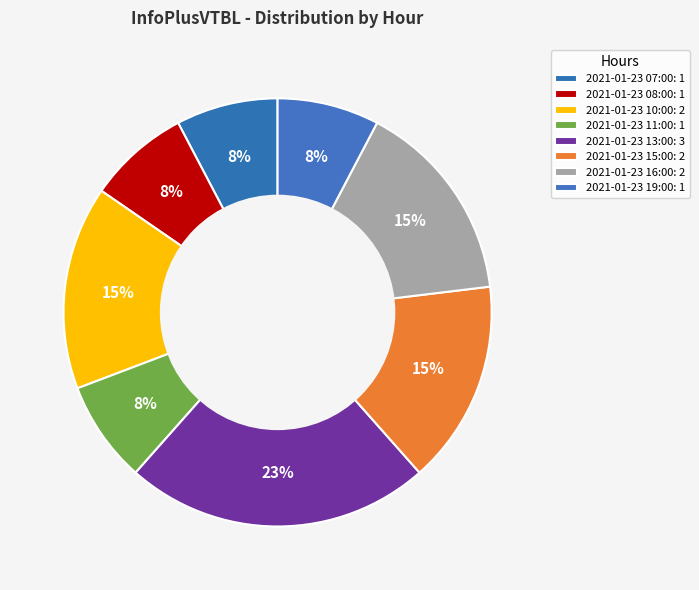

What is the change in value from 2021-01-23 11:00 to 2021-01-23 13:00?

+2